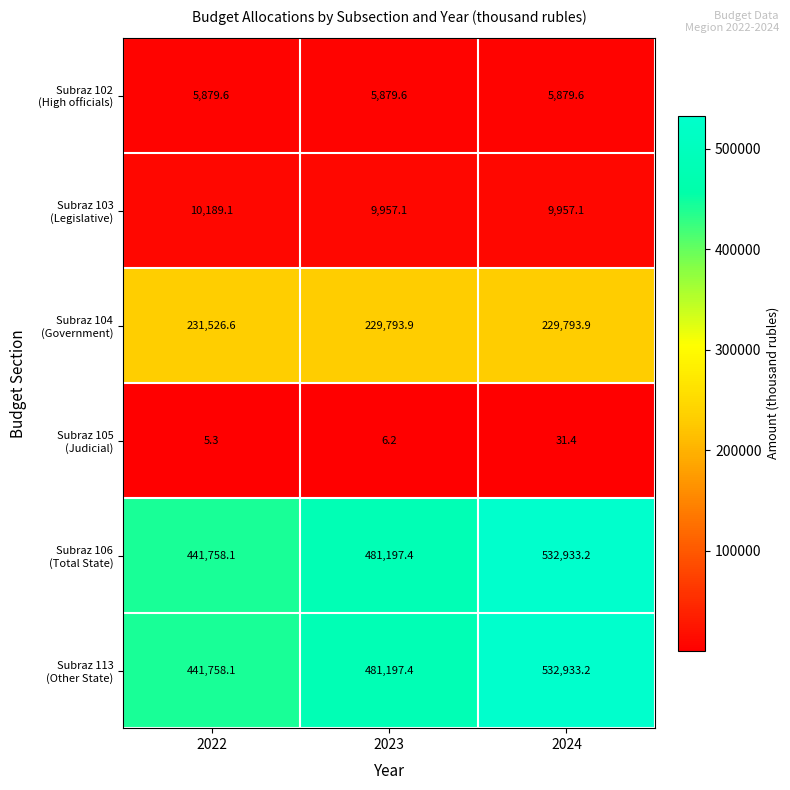

Which label corresponds to the largest value in the chart?

2024